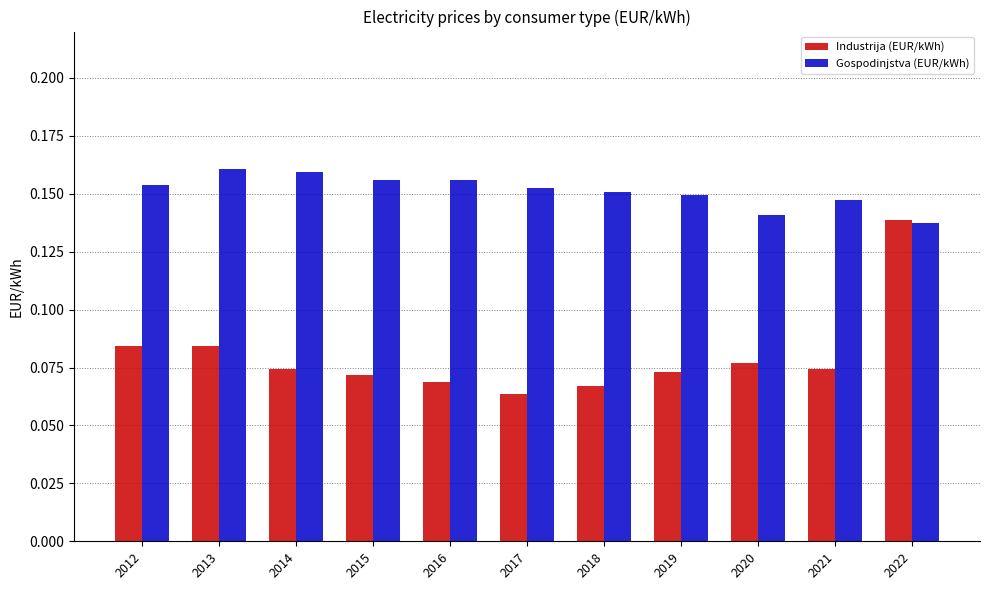

At which category is the sum across all series the highest?

2022